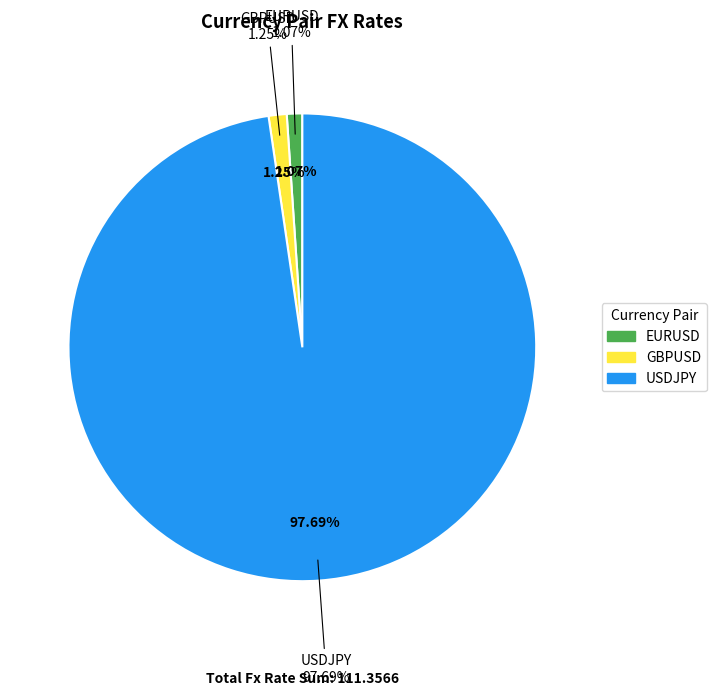

Which has a higher value, USDJPY or GBPUSD?

USDJPY